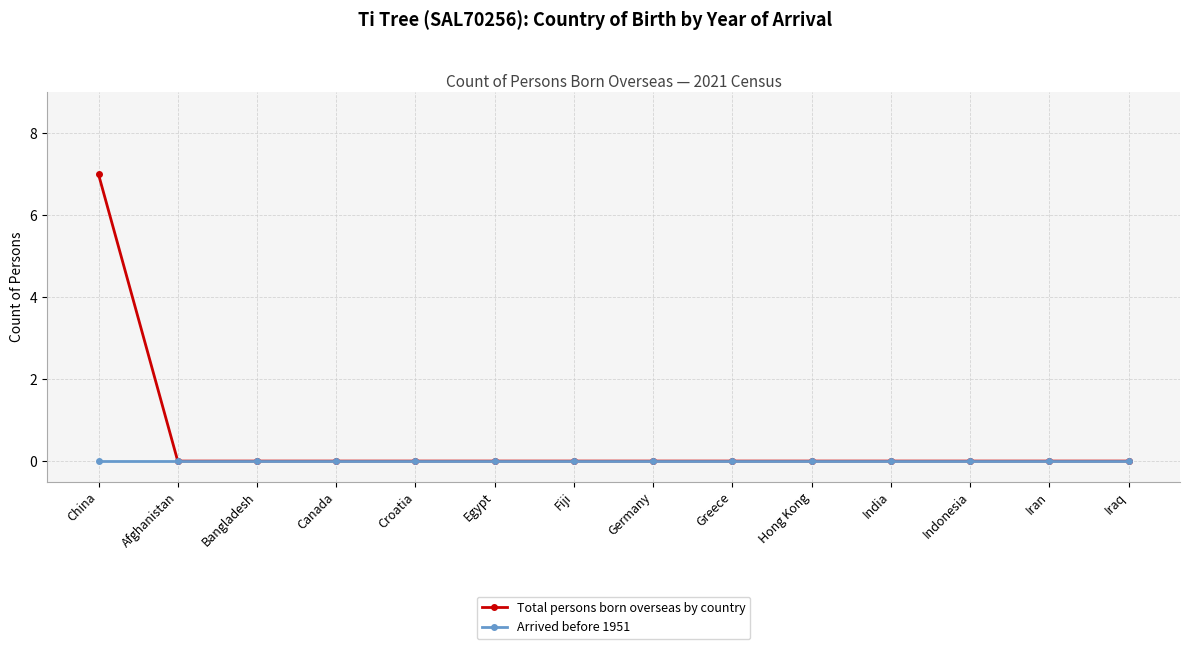

Rank the series by their average value, from lowest to highest.

Arrived before 1951, Total persons born overseas by country